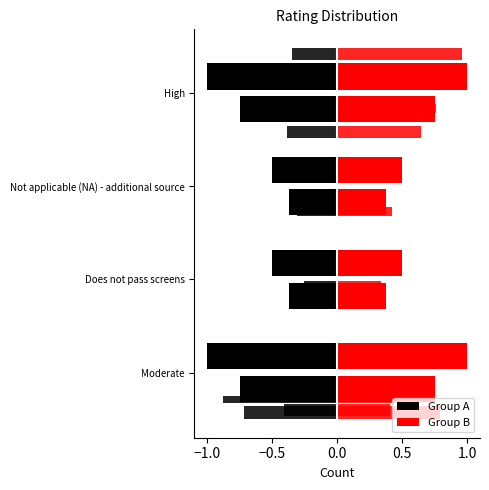

What is the difference between the maximum and minimum values?

1